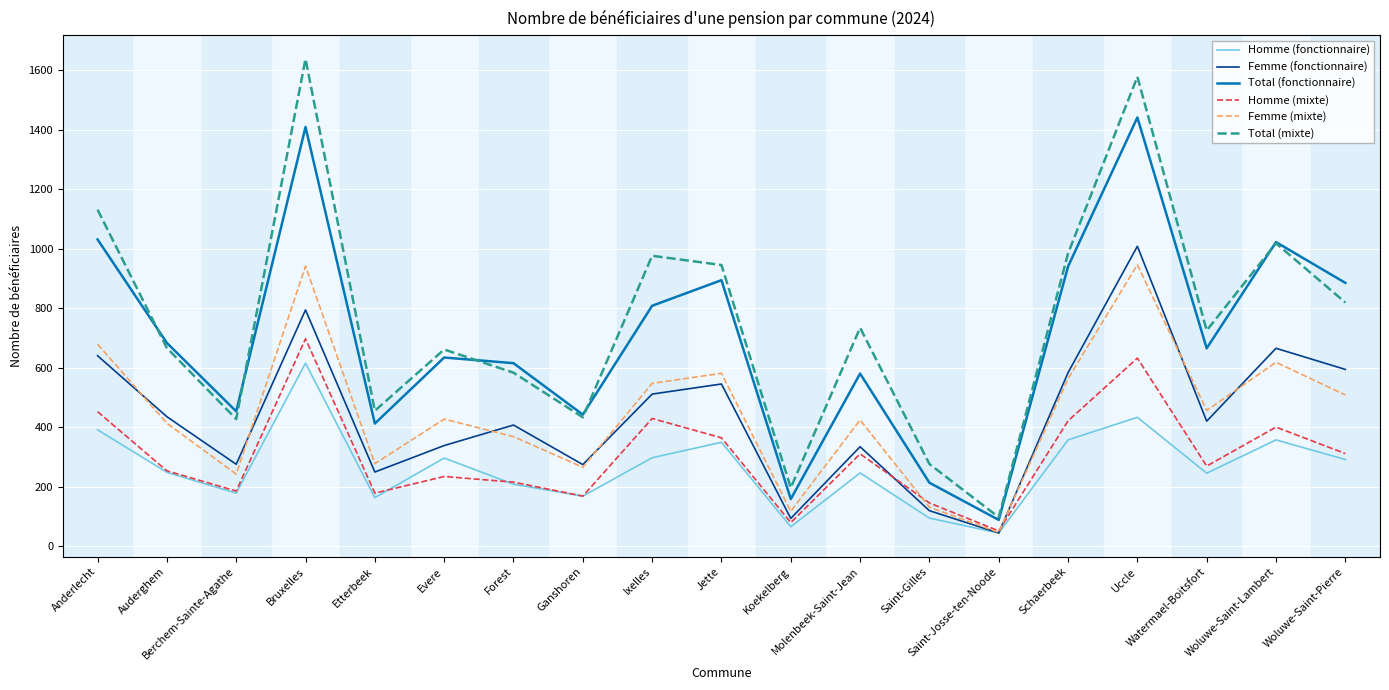

What is the maximum value for Femme (mixte)?

946